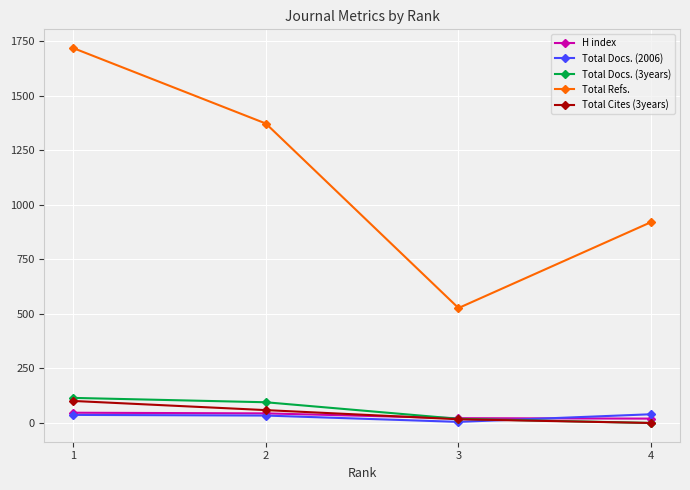

How many Total Cites (3years) values are between 17 and 101?

3